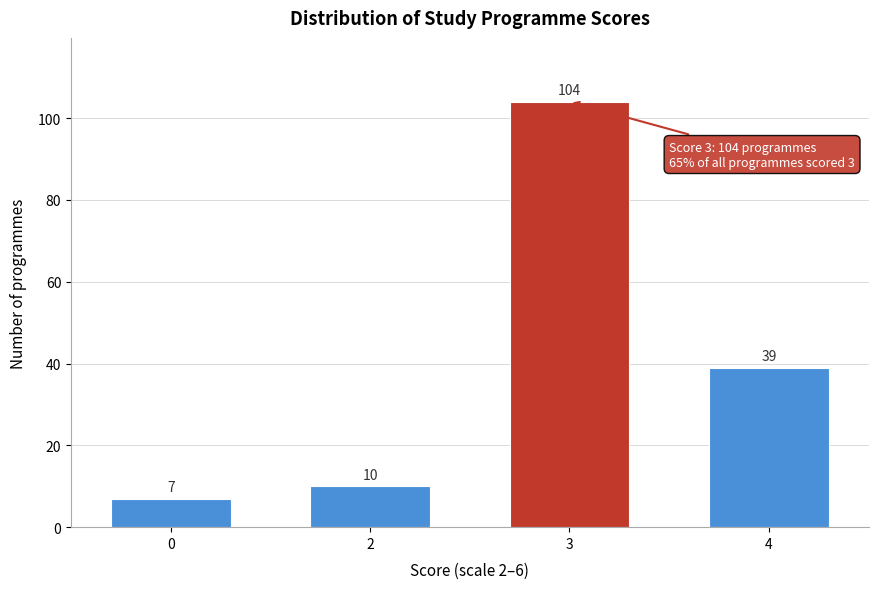

Reading left to right, list all the values displayed in this chart.

0=7	2=10	3=104	4=39